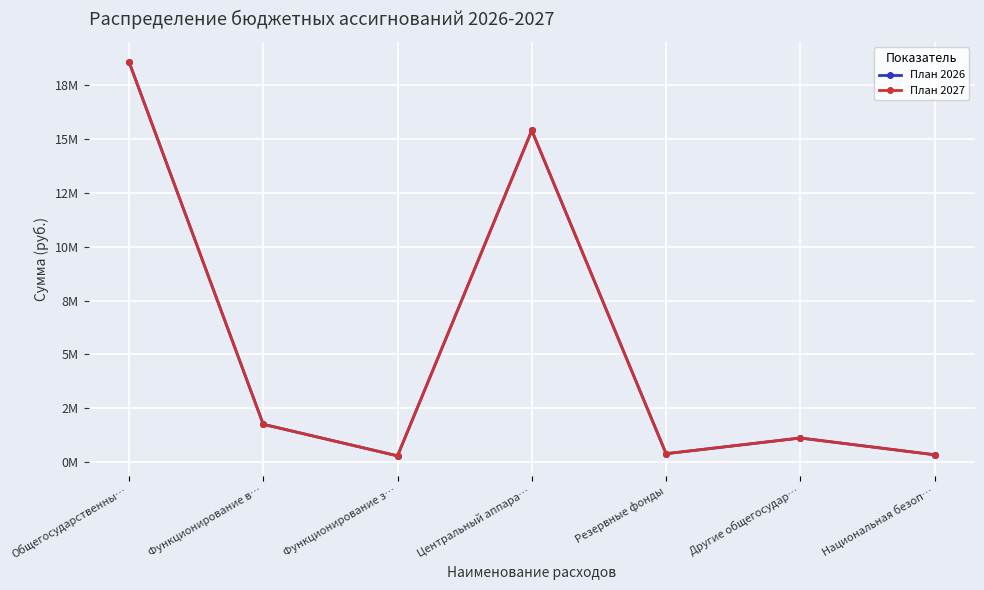

Which category has the highest value in the План 2026 series?

Общегосударственны…